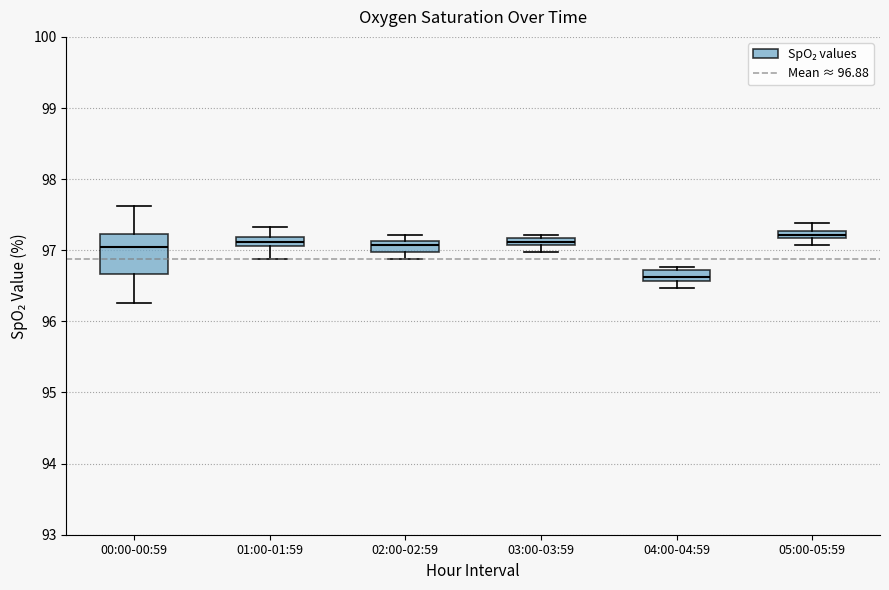

Comparing the boxes themselves (not the whiskers), which one is the tallest?

00:00-00:59